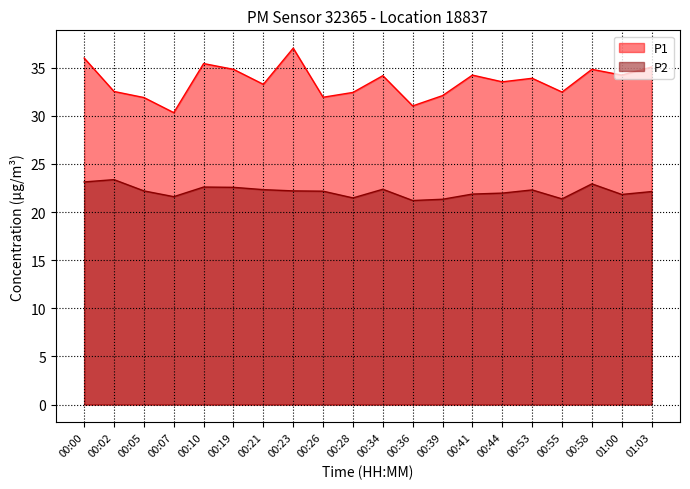

True or false: P2 and P1 intersect in this chart.

False